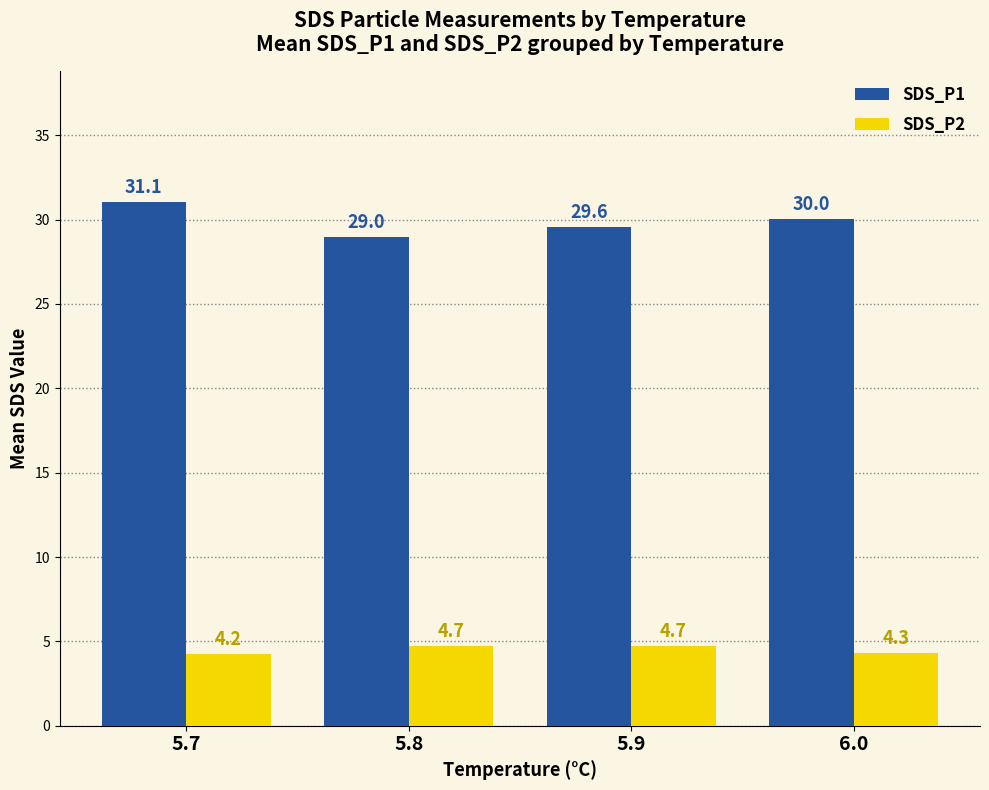

What is the highest value of the SDS_P2 series?

4.7